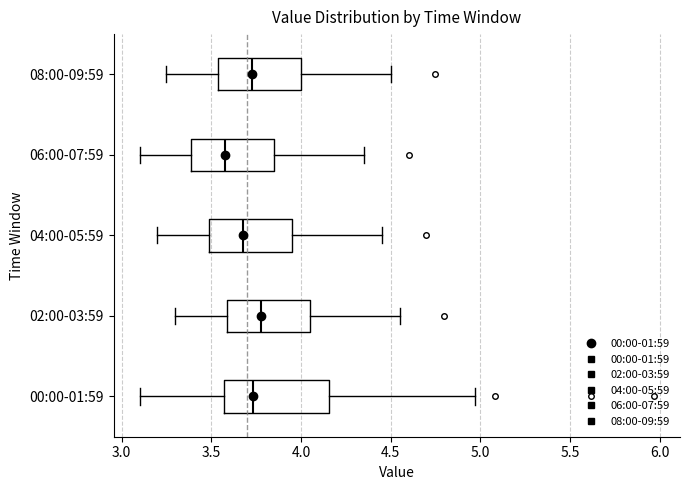

Which box is the widest, from its left edge to its right edge?

00:00-01:59